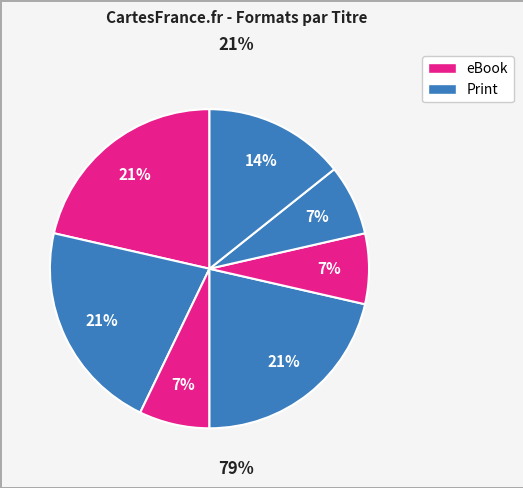

To the nearest percent, what is the average slice percentage?

14%